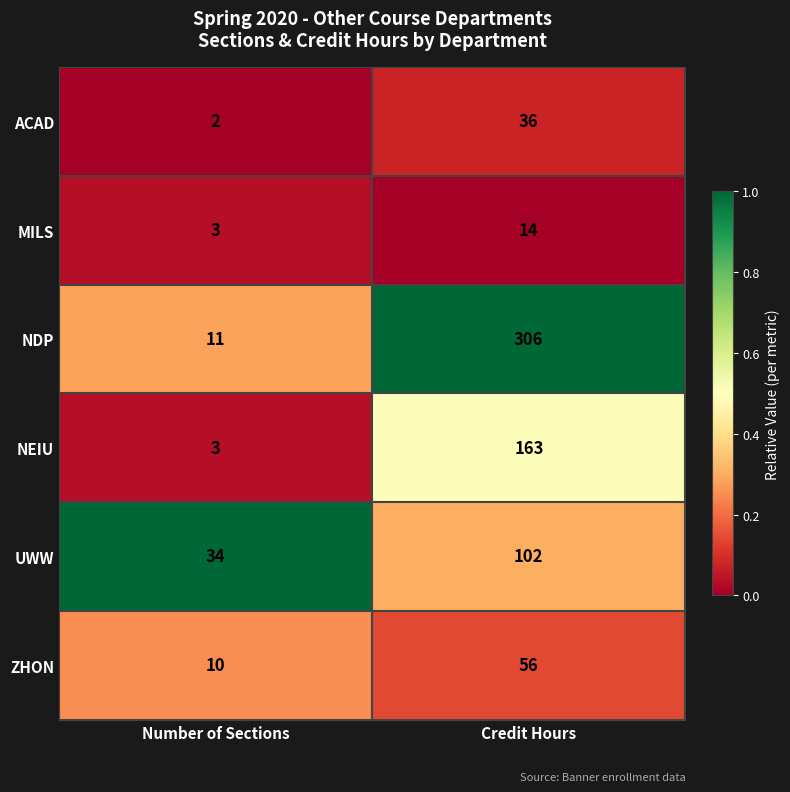

At Credit Hours, list the series in order from smallest to largest.

MILS, ACAD, ZHON, UWW, NEIU, NDP